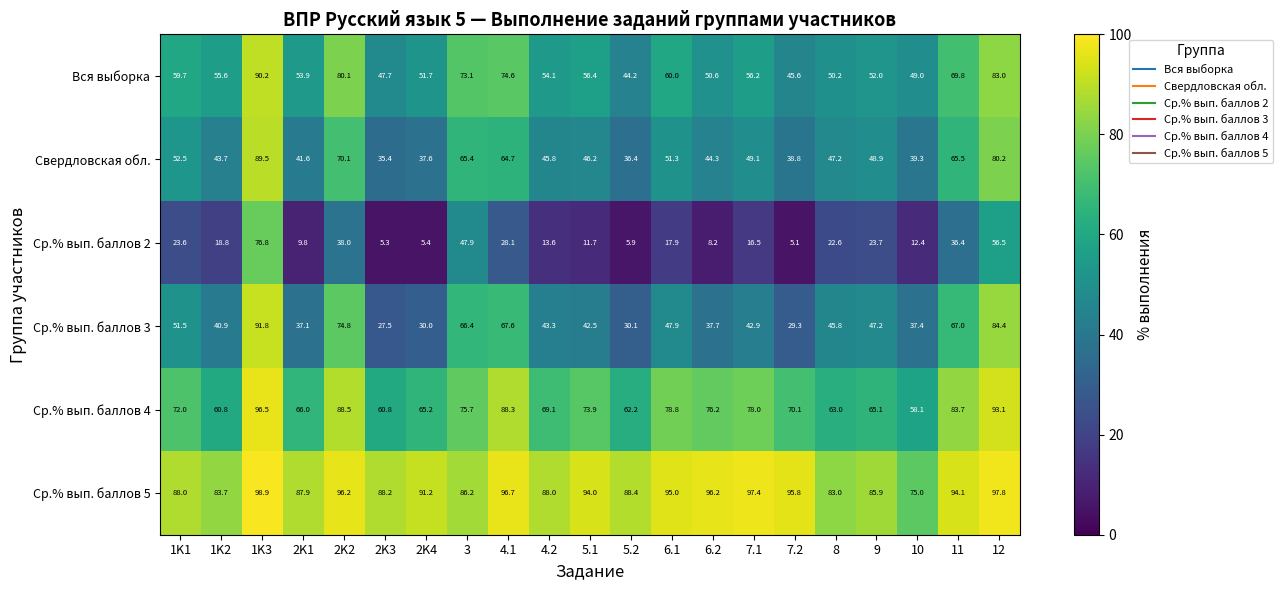

What is the difference between the Ср.% вып. баллов 2 values at 2K4 and 11?

31.0